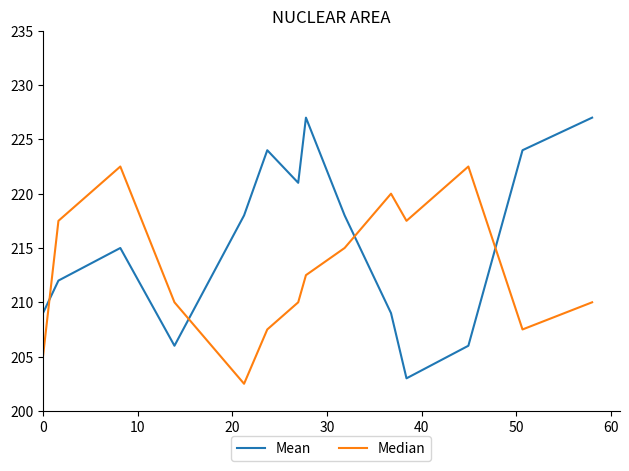

Which series has the largest total across all categories?

Mean